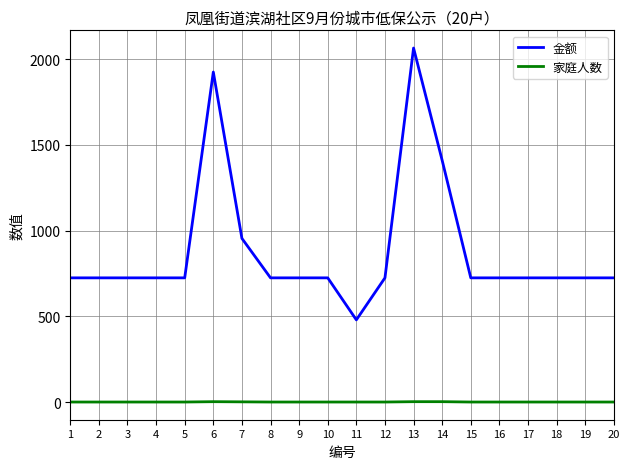

List the series in order of their peak value, lowest first.

家庭人数, 金额